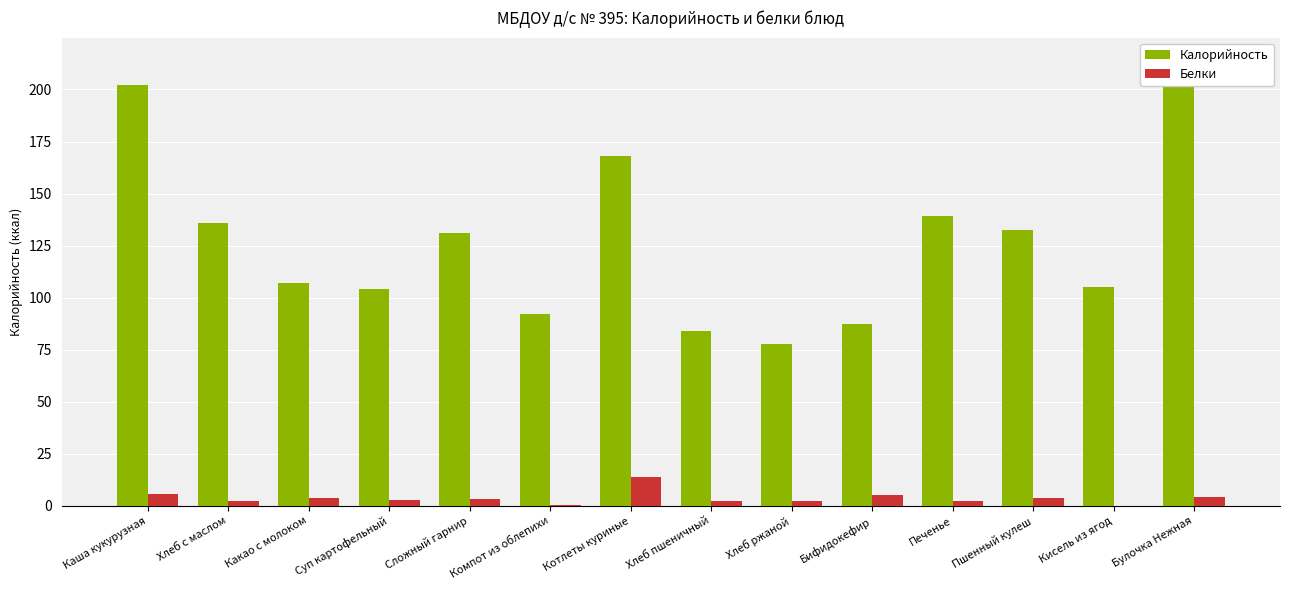

List the labels in order of Калорийность value, largest first.

Булочка Нежная, Каша кукурузная, Котлеты куриные, Печенье, Хлеб с маслом, Пшенный кулеш, Сложный гарнир, Какао с молоком, Кисель из ягод, Суп картофельный, Компот из облепихи, Бифидокефир, Хлеб пшеничный, Хлеб ржаной